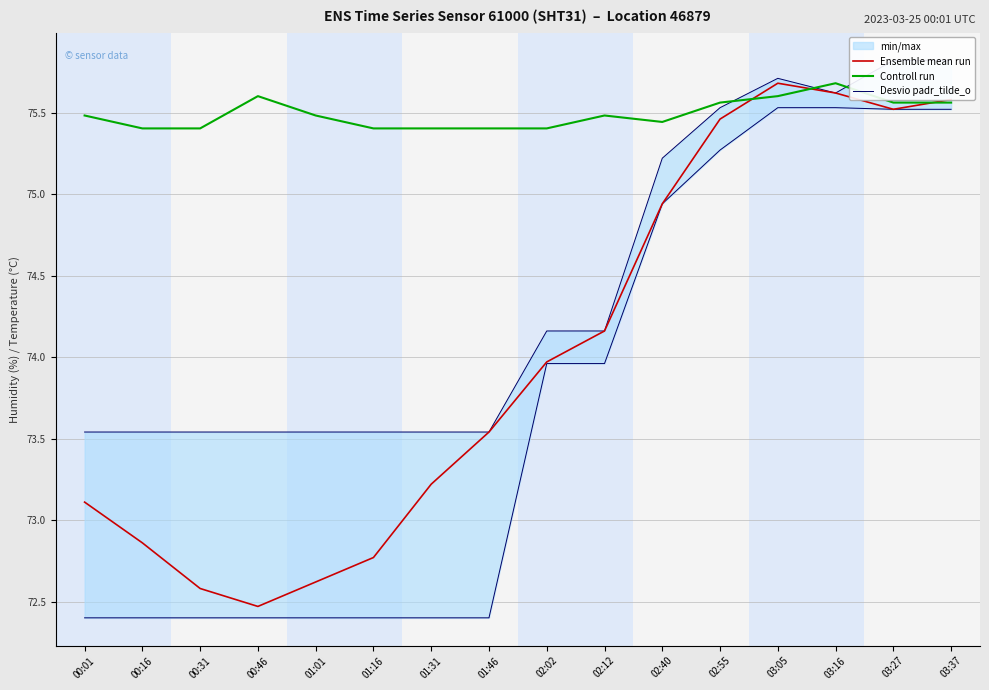

Count the number of data series in this chart.

3